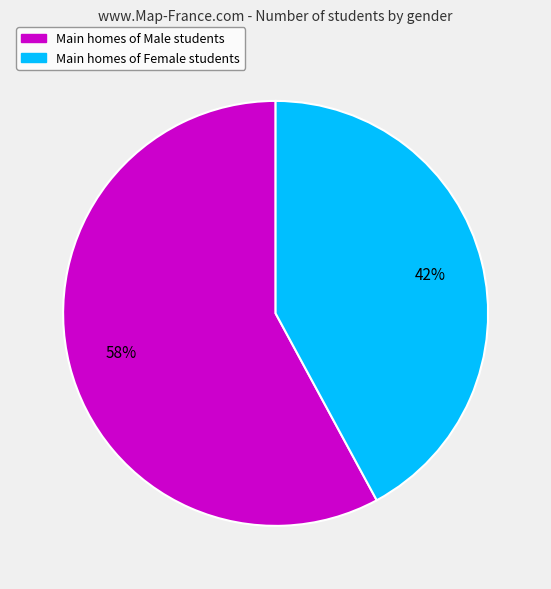

Does any single category account for the majority?

Yes